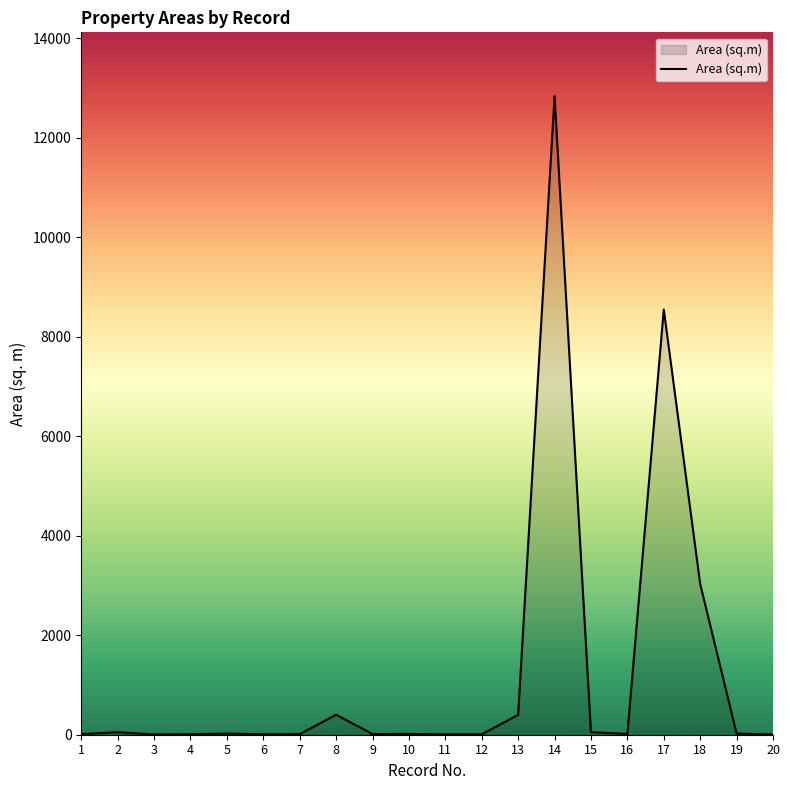

What is the difference between the maximum and minimum values?

12827.8